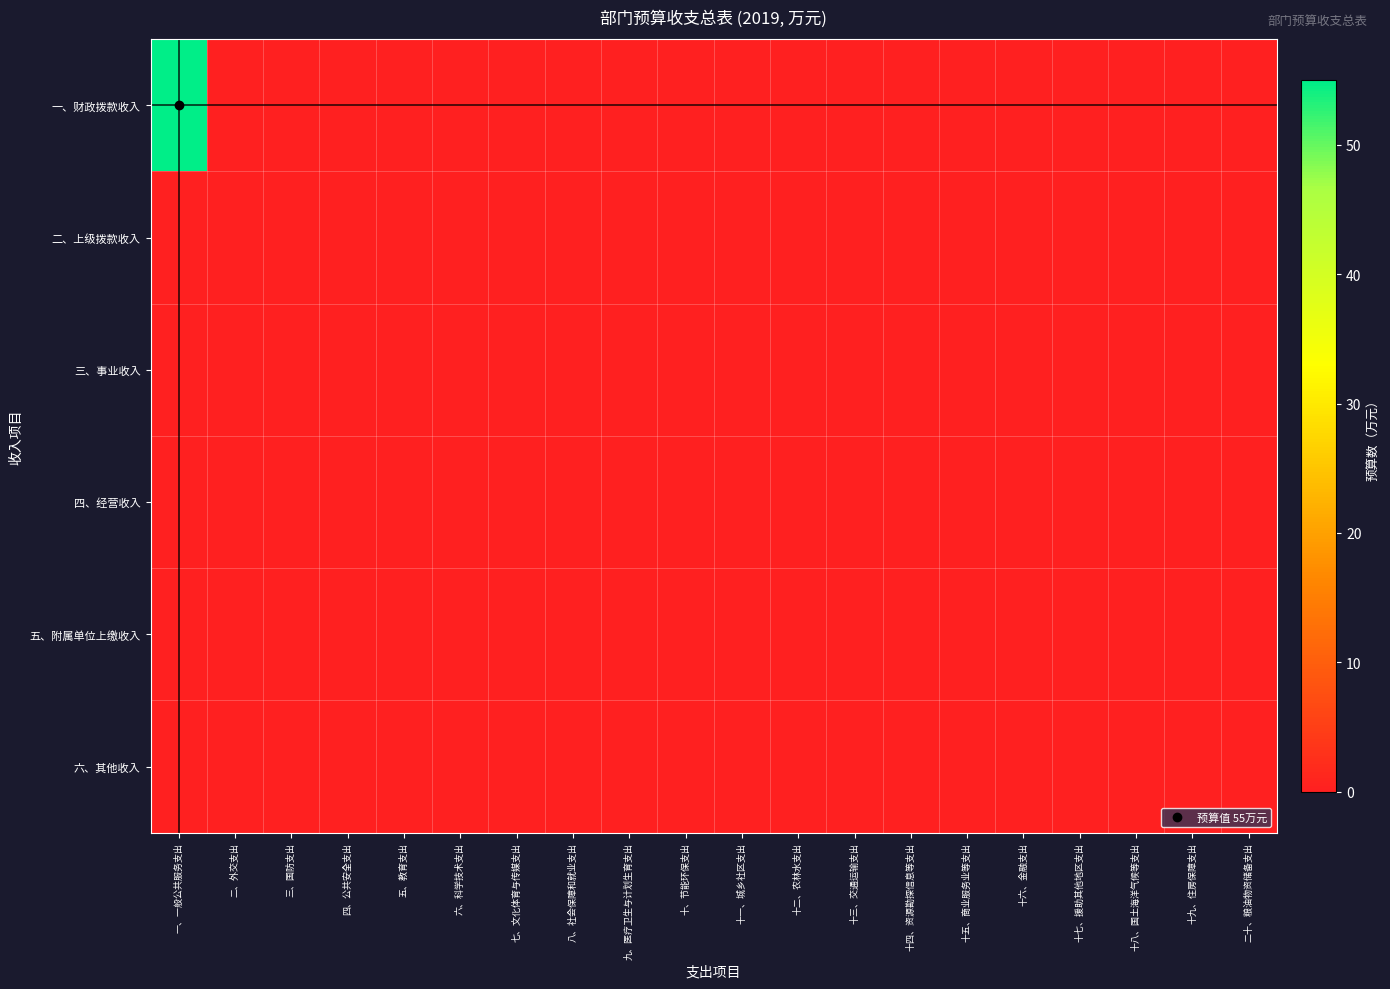

Reading left to right, list all the values displayed in this chart.

一、财政拨款收入: 一、一般公共服务支出=55	二、外交支出=0	三、国防支出=0	四、公共安全支出=0	五、教育支出=0	六、科学技术支出=0	七、文化体育与传媒支出=0	八、社会保障和就业支出=0	九、医疗卫生与计划生育支出=0	十、节能环保支出=0	十一、城乡社区支出=0	十二、农林水支出=0	十三、交通运输支出=0	十四、资源勘探信息等支出=0	十五、商业服务业等支出=0	十六、金融支出=0	十七、援助其他地区支出=0	十八、国土海洋气候等支出=0	十九、住房保障支出=0	二十、粮油物资储备支出=0
二、上级拨款收入: 一、一般公共服务支出=0	二、外交支出=0	三、国防支出=0	四、公共安全支出=0	五、教育支出=0	六、科学技术支出=0	七、文化体育与传媒支出=0	八、社会保障和就业支出=0	九、医疗卫生与计划生育支出=0	十、节能环保支出=0	十一、城乡社区支出=0	十二、农林水支出=0	十三、交通运输支出=0	十四、资源勘探信息等支出=0	十五、商业服务业等支出=0	十六、金融支出=0	十七、援助其他地区支出=0	十八、国土海洋气候等支出=0	十九、住房保障支出=0	二十、粮油物资储备支出=0
三、事业收入: 一、一般公共服务支出=0	二、外交支出=0	三、国防支出=0	四、公共安全支出=0	五、教育支出=0	六、科学技术支出=0	七、文化体育与传媒支出=0	八、社会保障和就业支出=0	九、医疗卫生与计划生育支出=0	十、节能环保支出=0	十一、城乡社区支出=0	十二、农林水支出=0	十三、交通运输支出=0	十四、资源勘探信息等支出=0	十五、商业服务业等支出=0	十六、金融支出=0	十七、援助其他地区支出=0	十八、国土海洋气候等支出=0	十九、住房保障支出=0	二十、粮油物资储备支出=0
四、经营收入: 一、一般公共服务支出=0	二、外交支出=0	三、国防支出=0	四、公共安全支出=0	五、教育支出=0	六、科学技术支出=0	七、文化体育与传媒支出=0	八、社会保障和就业支出=0	九、医疗卫生与计划生育支出=0	十、节能环保支出=0	十一、城乡社区支出=0	十二、农林水支出=0	十三、交通运输支出=0	十四、资源勘探信息等支出=0	十五、商业服务业等支出=0	十六、金融支出=0	十七、援助其他地区支出=0	十八、国土海洋气候等支出=0	十九、住房保障支出=0	二十、粮油物资储备支出=0
五、附属单位上缴收入: 一、一般公共服务支出=0	二、外交支出=0	三、国防支出=0	四、公共安全支出=0	五、教育支出=0	六、科学技术支出=0	七、文化体育与传媒支出=0	八、社会保障和就业支出=0	九、医疗卫生与计划生育支出=0	十、节能环保支出=0	十一、城乡社区支出=0	十二、农林水支出=0	十三、交通运输支出=0	十四、资源勘探信息等支出=0	十五、商业服务业等支出=0	十六、金融支出=0	十七、援助其他地区支出=0	十八、国土海洋气候等支出=0	十九、住房保障支出=0	二十、粮油物资储备支出=0
六、其他收入: 一、一般公共服务支出=0	二、外交支出=0	三、国防支出=0	四、公共安全支出=0	五、教育支出=0	六、科学技术支出=0	七、文化体育与传媒支出=0	八、社会保障和就业支出=0	九、医疗卫生与计划生育支出=0	十、节能环保支出=0	十一、城乡社区支出=0	十二、农林水支出=0	十三、交通运输支出=0	十四、资源勘探信息等支出=0	十五、商业服务业等支出=0	十六、金融支出=0	十七、援助其他地区支出=0	十八、国土海洋气候等支出=0	十九、住房保障支出=0	二十、粮油物资储备支出=0